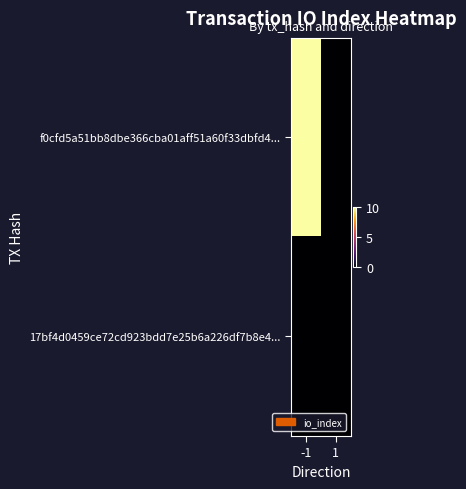

At 1, list the series in order from smallest to largest.

f0cfd5a51bb8dbe366cba01aff51a60f33dbfd4..., 17bf4d0459ce72cd923bdd7e25b6a226df7b8e4...